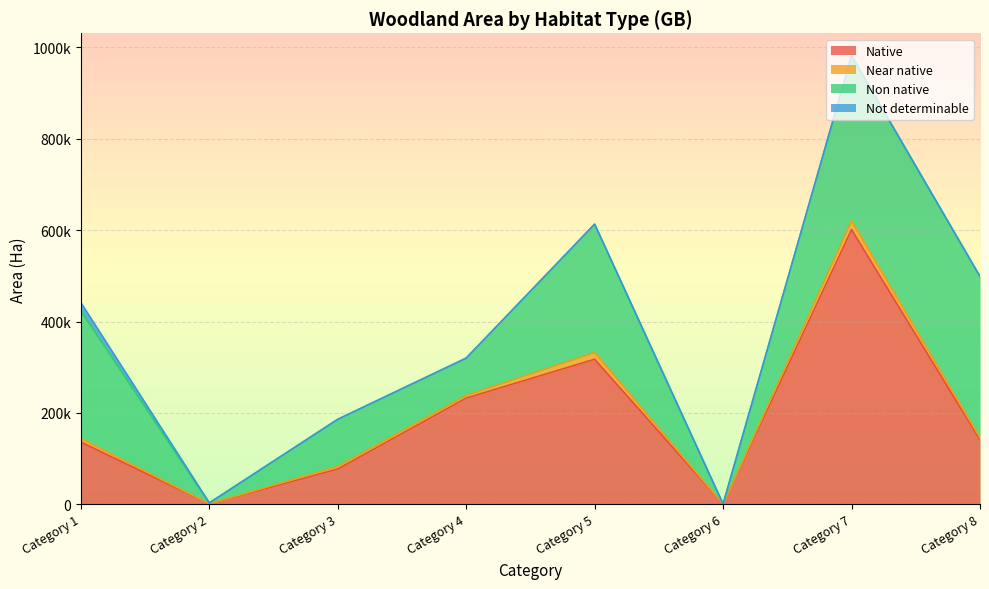

Which category has the highest value in the Not determinable series?

Category 1